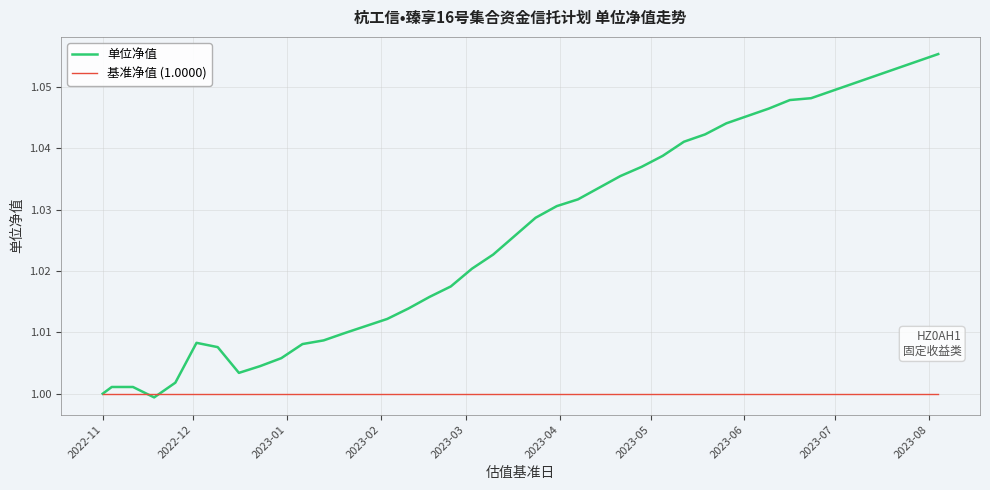

Which series has the largest total across all categories?

单位净值